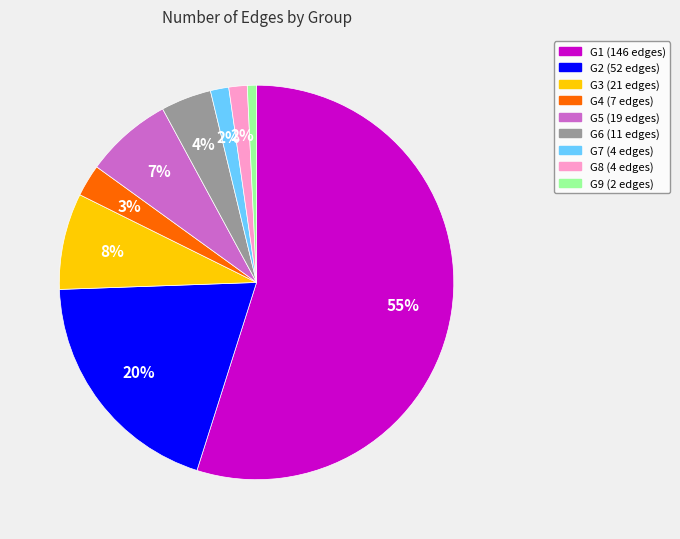

To the nearest percent, what percentage of the pie is G8?

2%